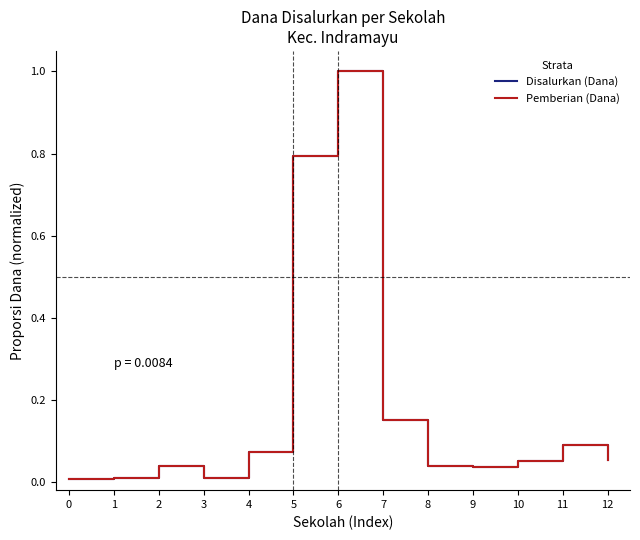

What is the sum of all Pemberian (Dana) values?

2.4